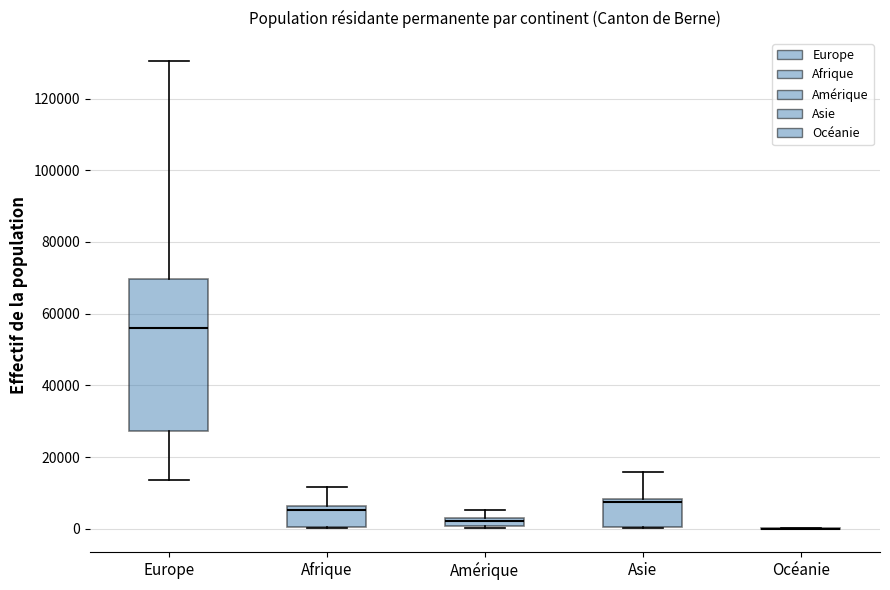

Which box is the tallest, from its lower edge to its upper edge?

Europe